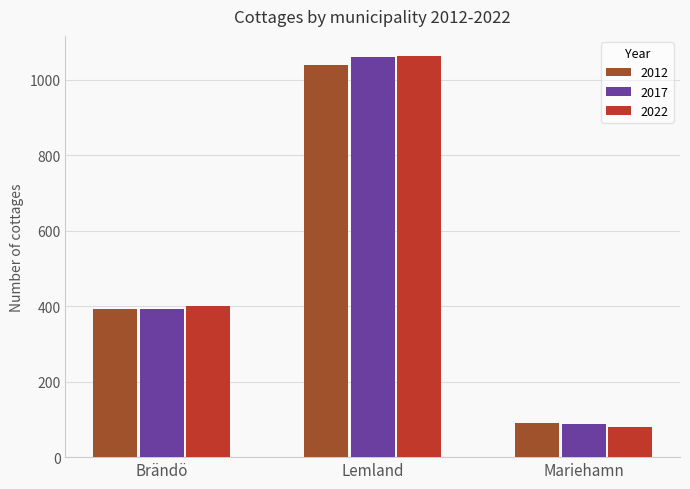

At which label does 2012 reach its peak?

Lemland